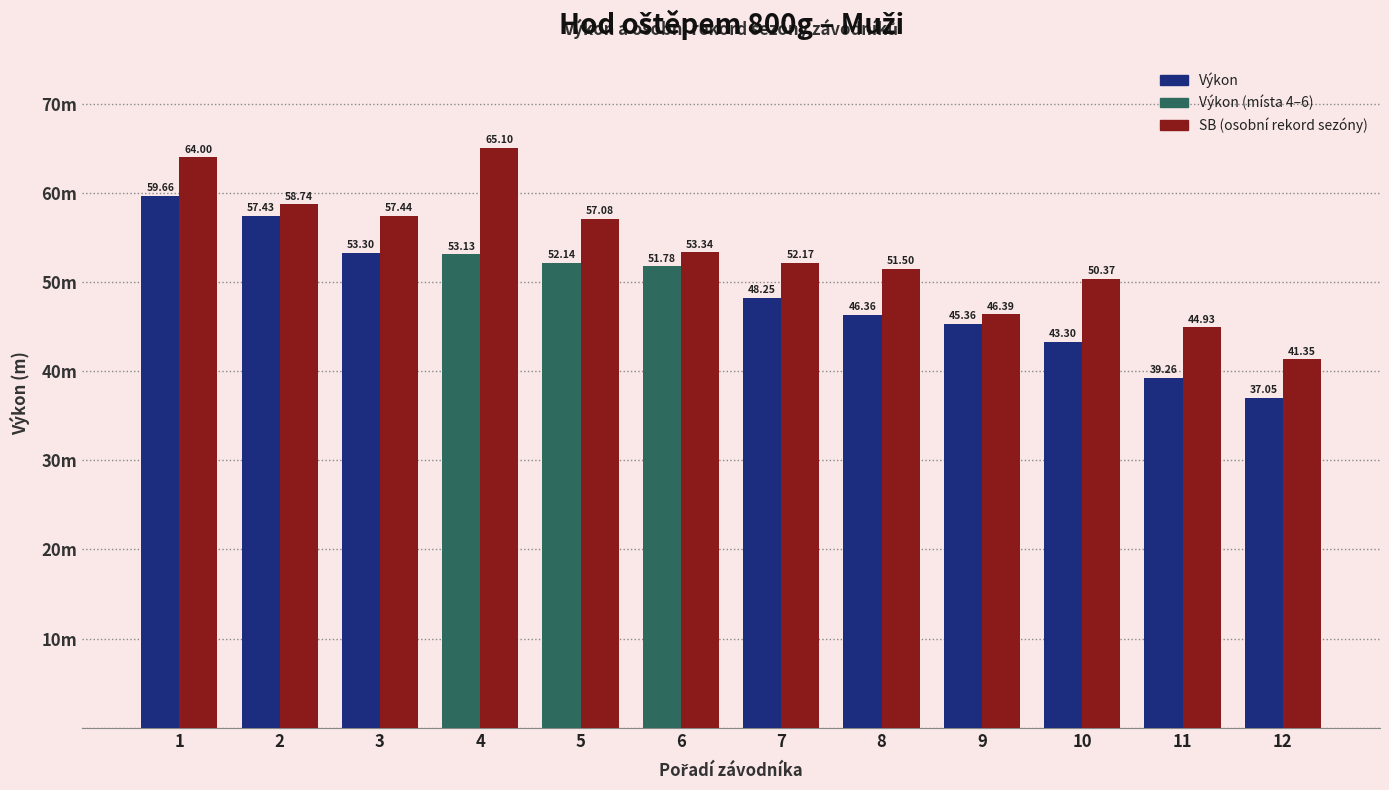

Rank the series by their average value, from lowest to highest.

Výkon, SB (osobní rekord sezóny)